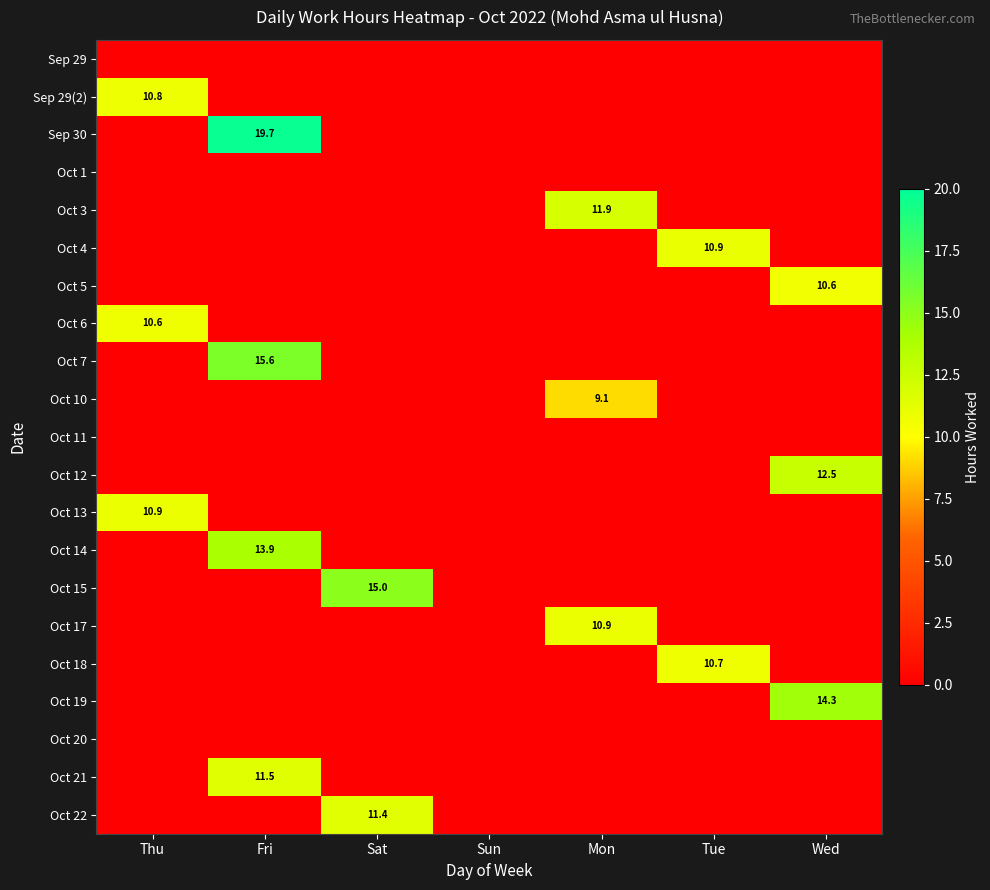

True or false: Oct 7 has a value of 15.6 at Fri.

True